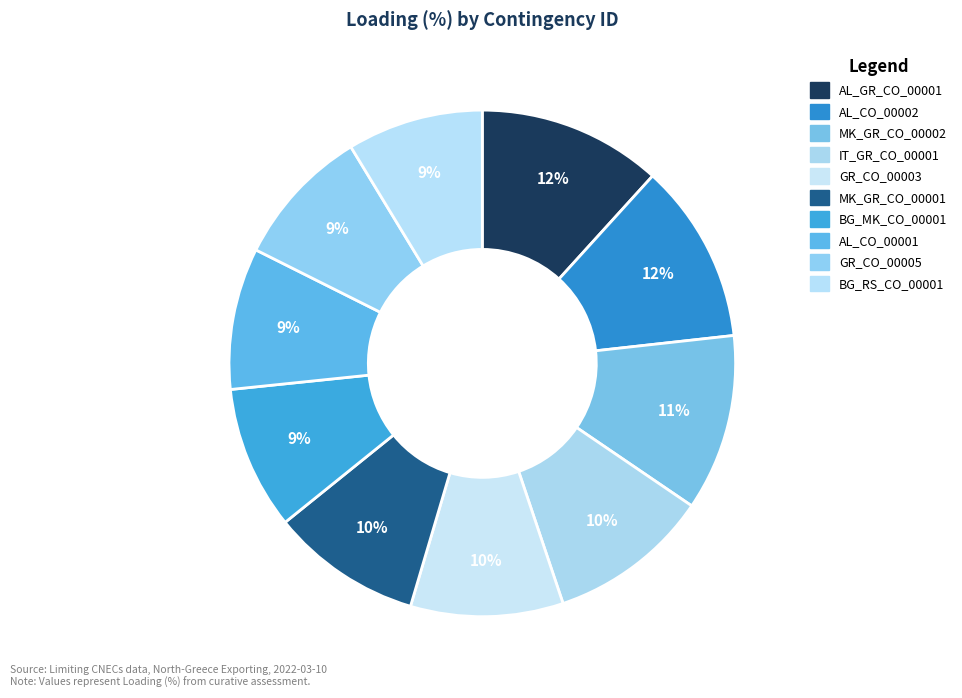

To the nearest percent, what is the difference between the BG_RS_CO_00001 and AL_CO_00002 slice percentages?

3%